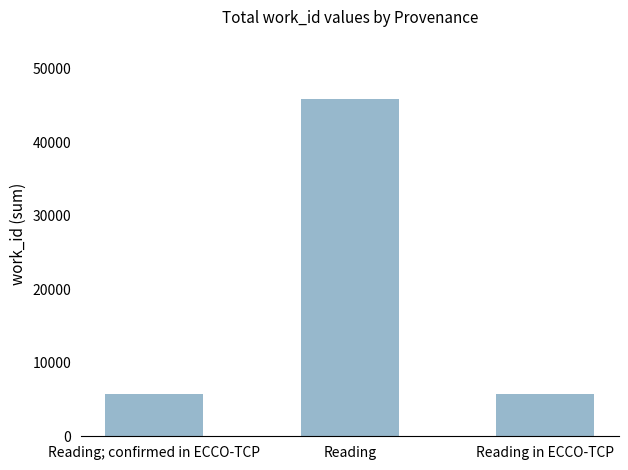

What is the average value?

19134